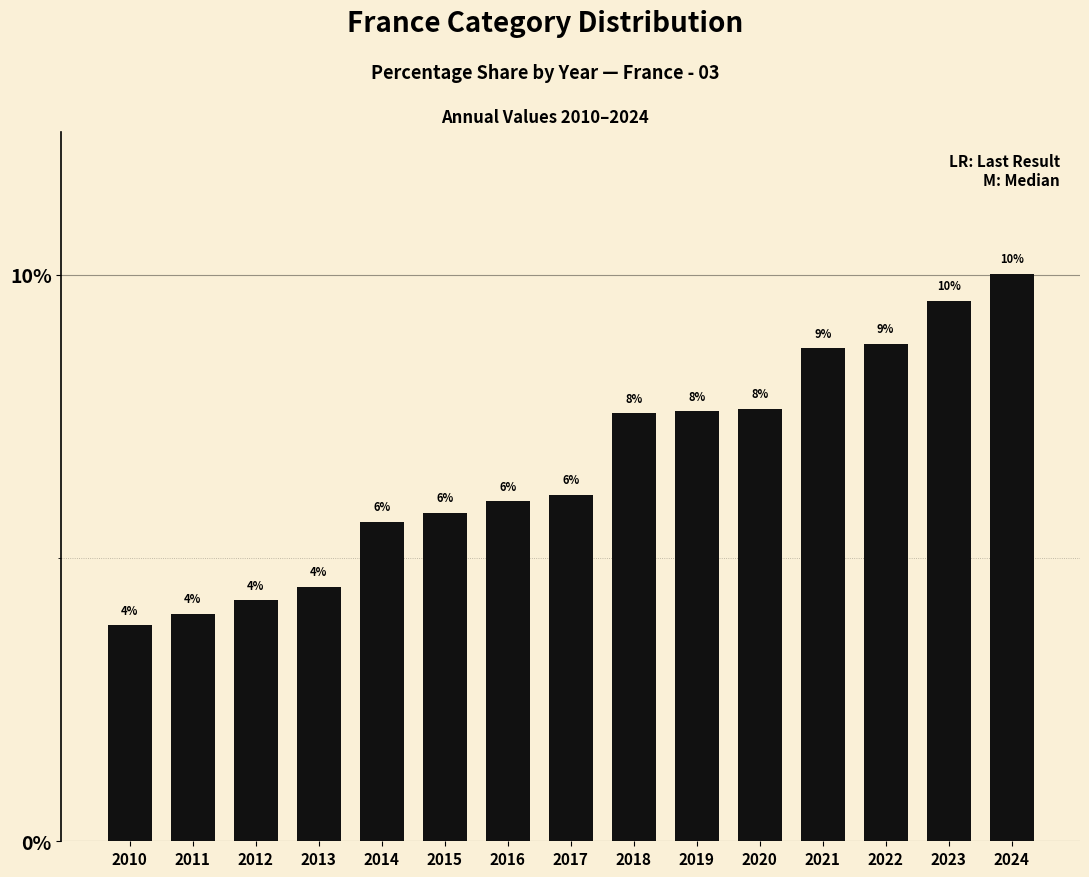

What is the sum of the values at 2020 and 2019?

15.2